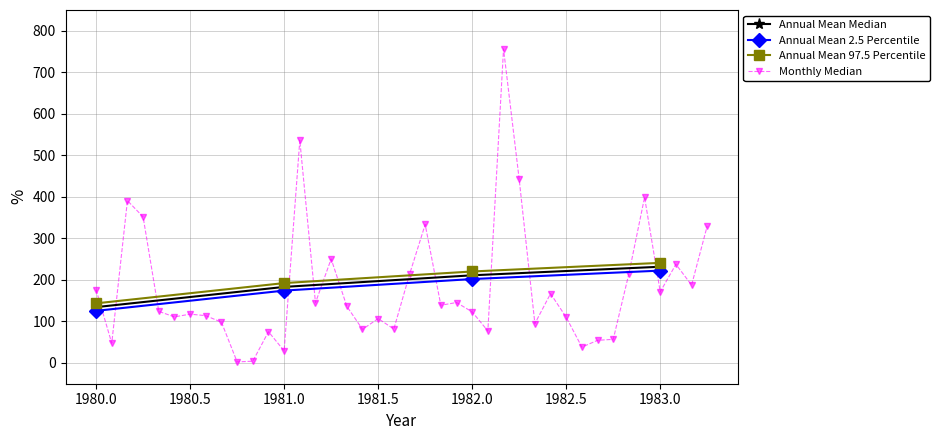

List the labels in order of Annual Mean 2.5 Percentile value, largest first.

1983.0, 1982.0, 1981.0, 1980.0